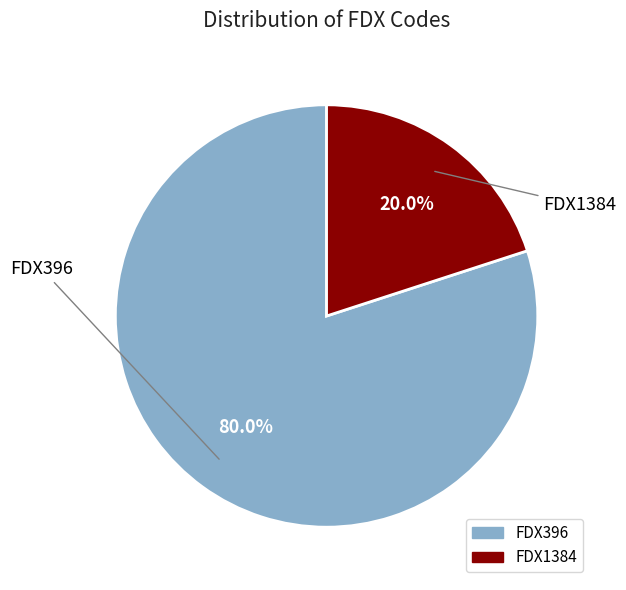

What portion of the pie excludes FDX1384?

80.0%